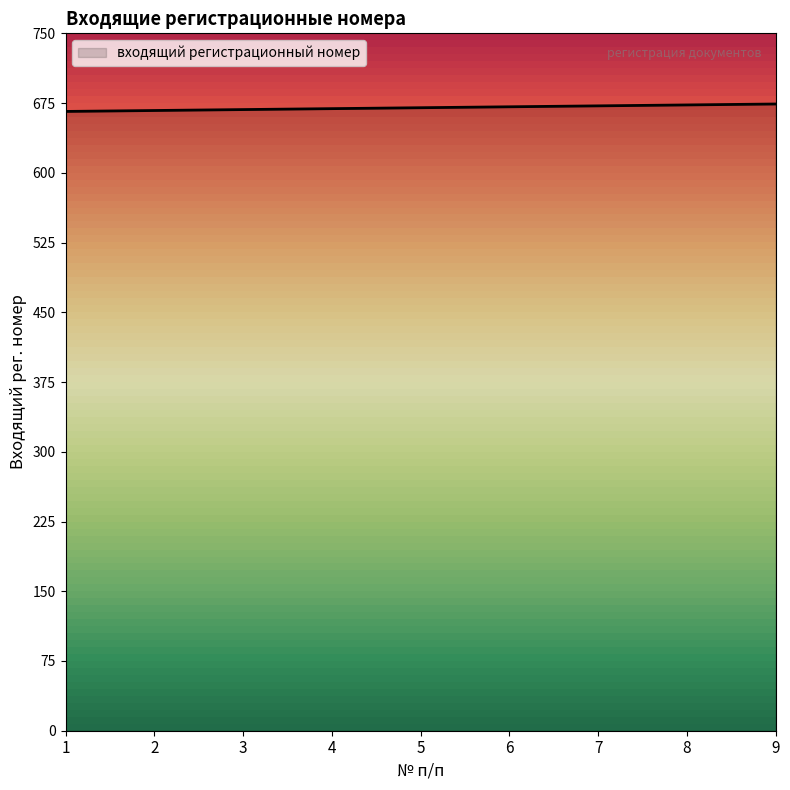

Is it true that the value at 8 is 1086?

False